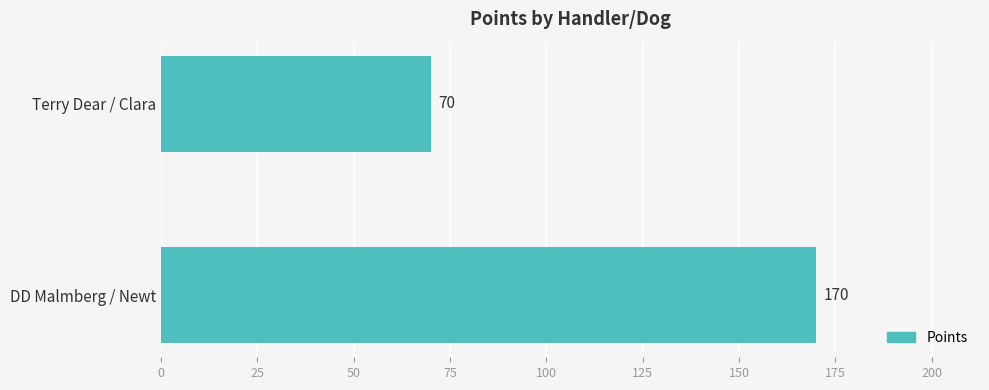

Is it true that the value at DD Malmberg / Newt is 170?

True